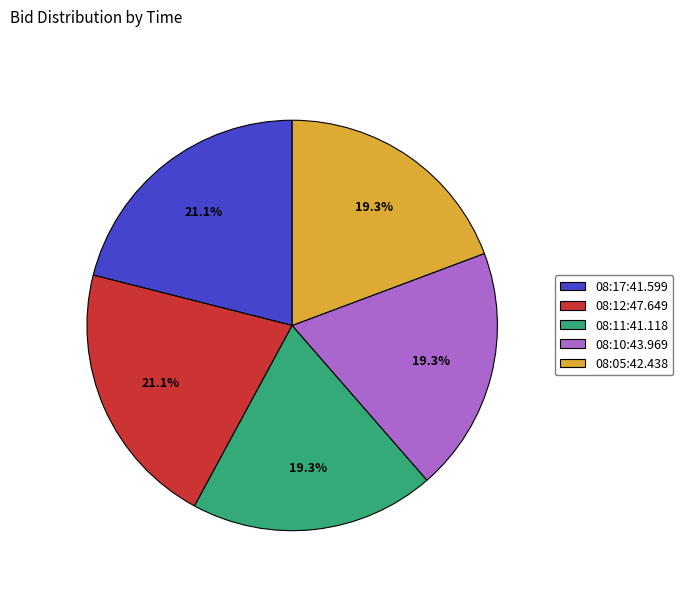

Is there a majority slice in this chart?

No